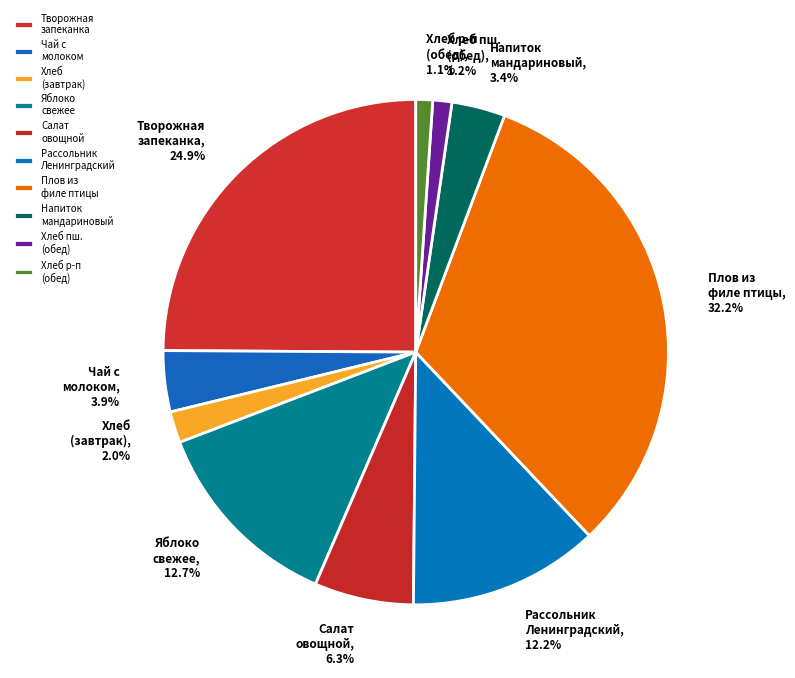

What percentage is NOT represented by Плов из филе птицы?

67.8%